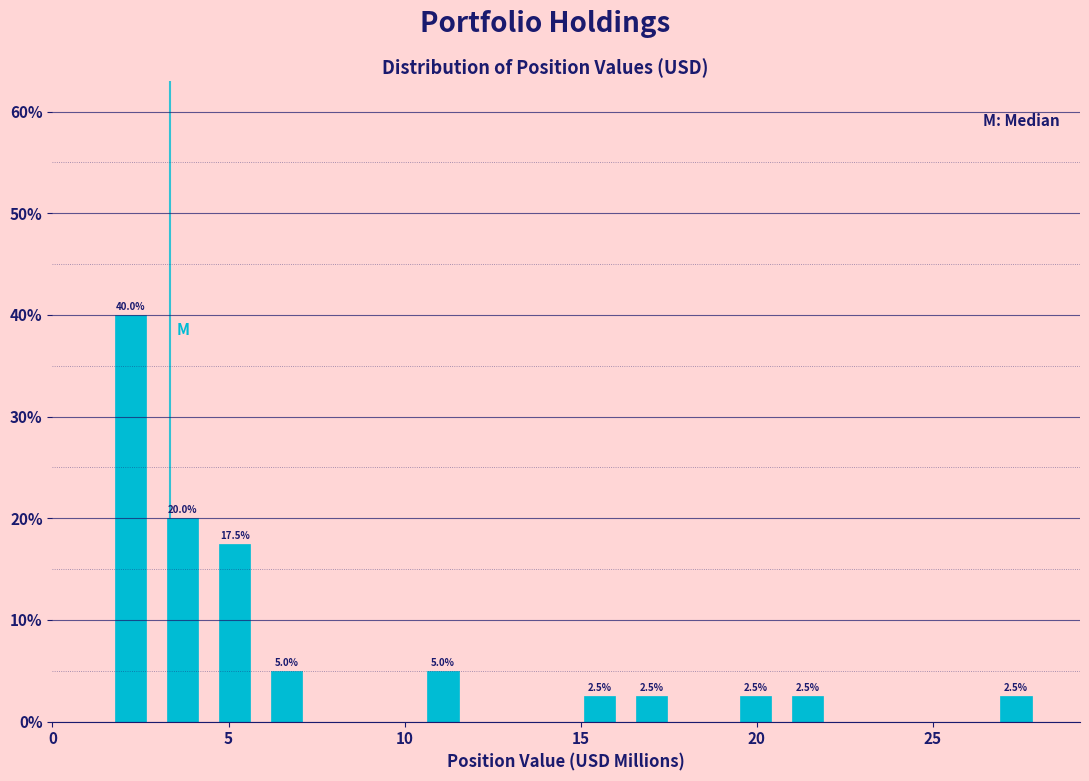

Read against the x-axis, roughly where is the centre of the tallest bar?

2.0